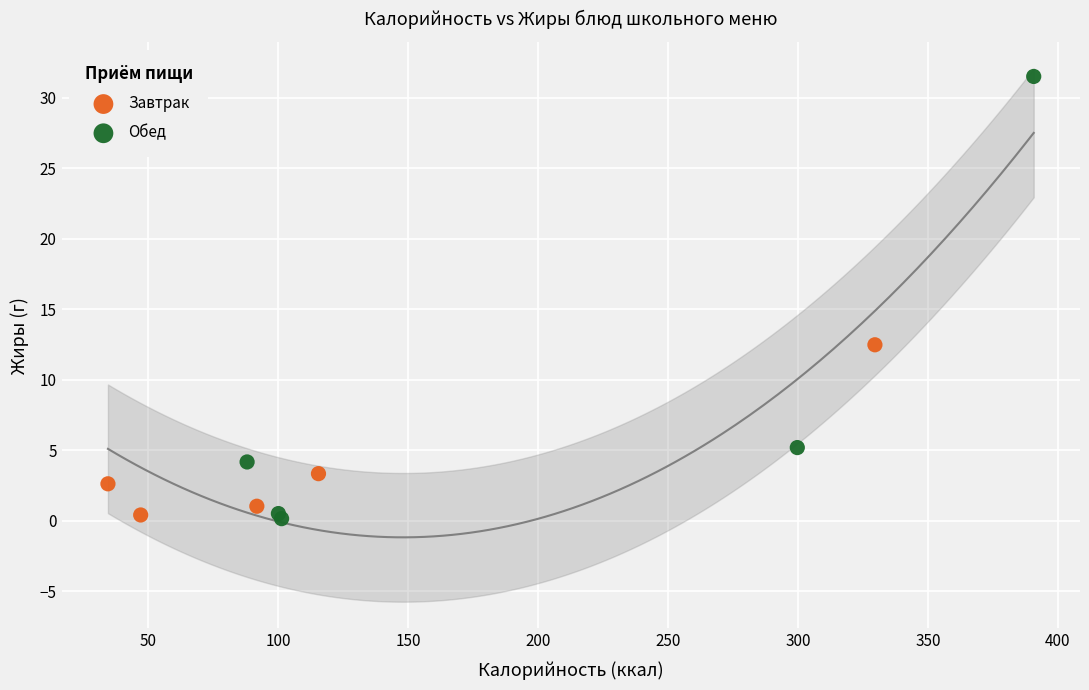

Which series has the largest Y range (max minus min)?

Обед